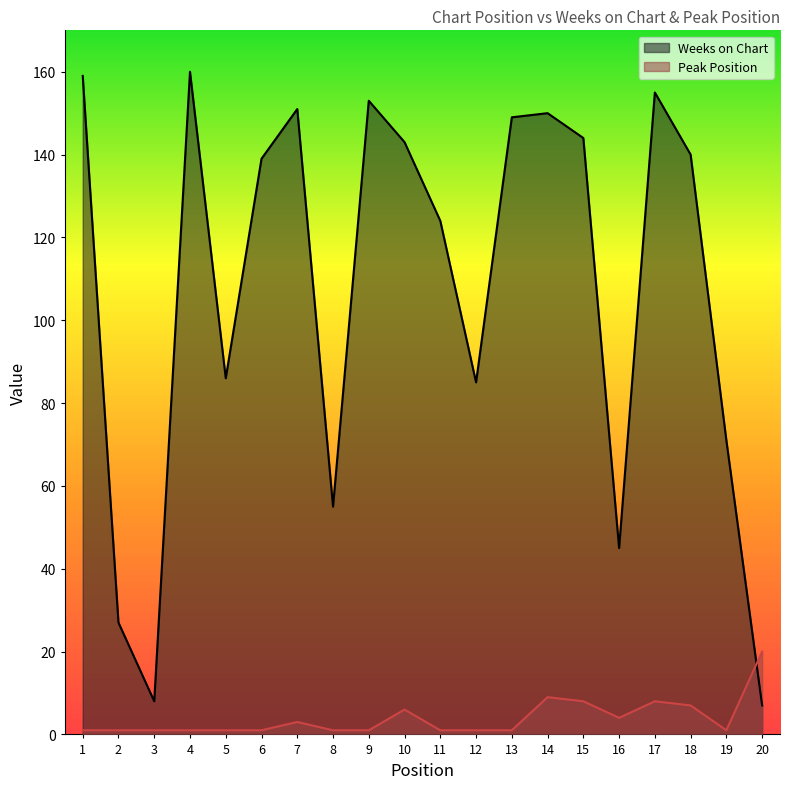

Is it true that Peak Position equals 2 at 12?

False